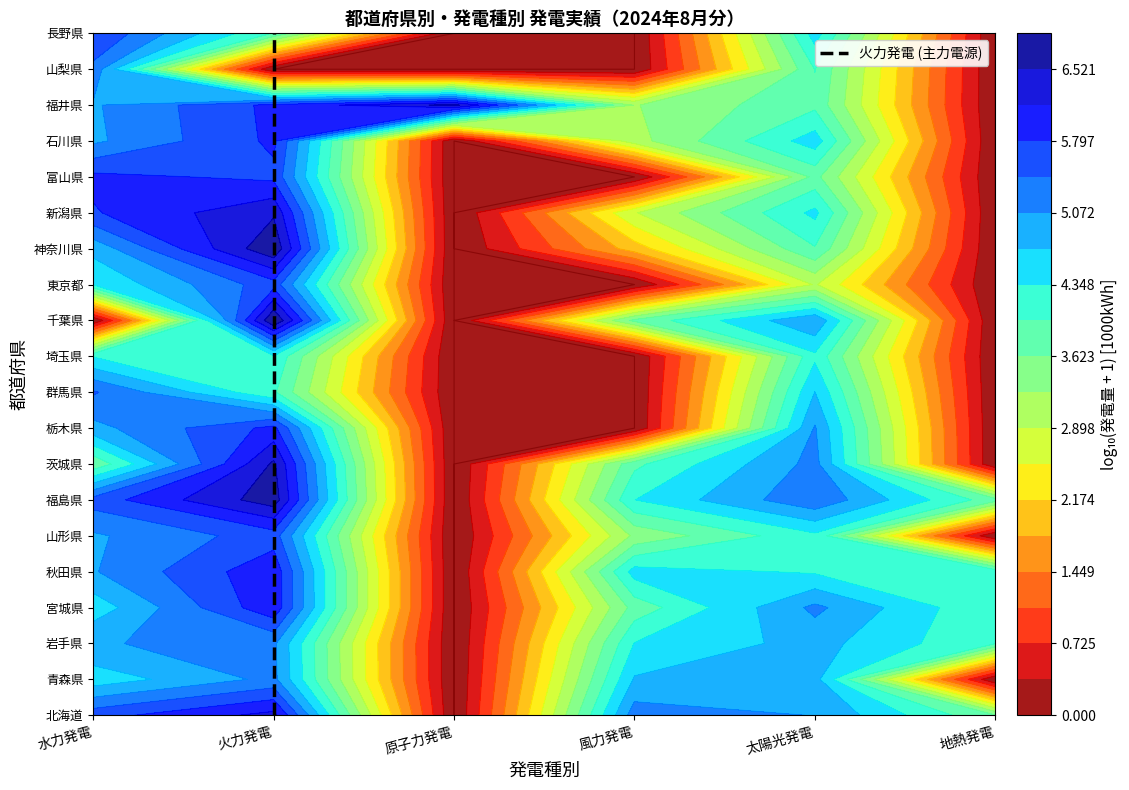

Which has a higher value, 火力発電 or 火力発電?

火力発電